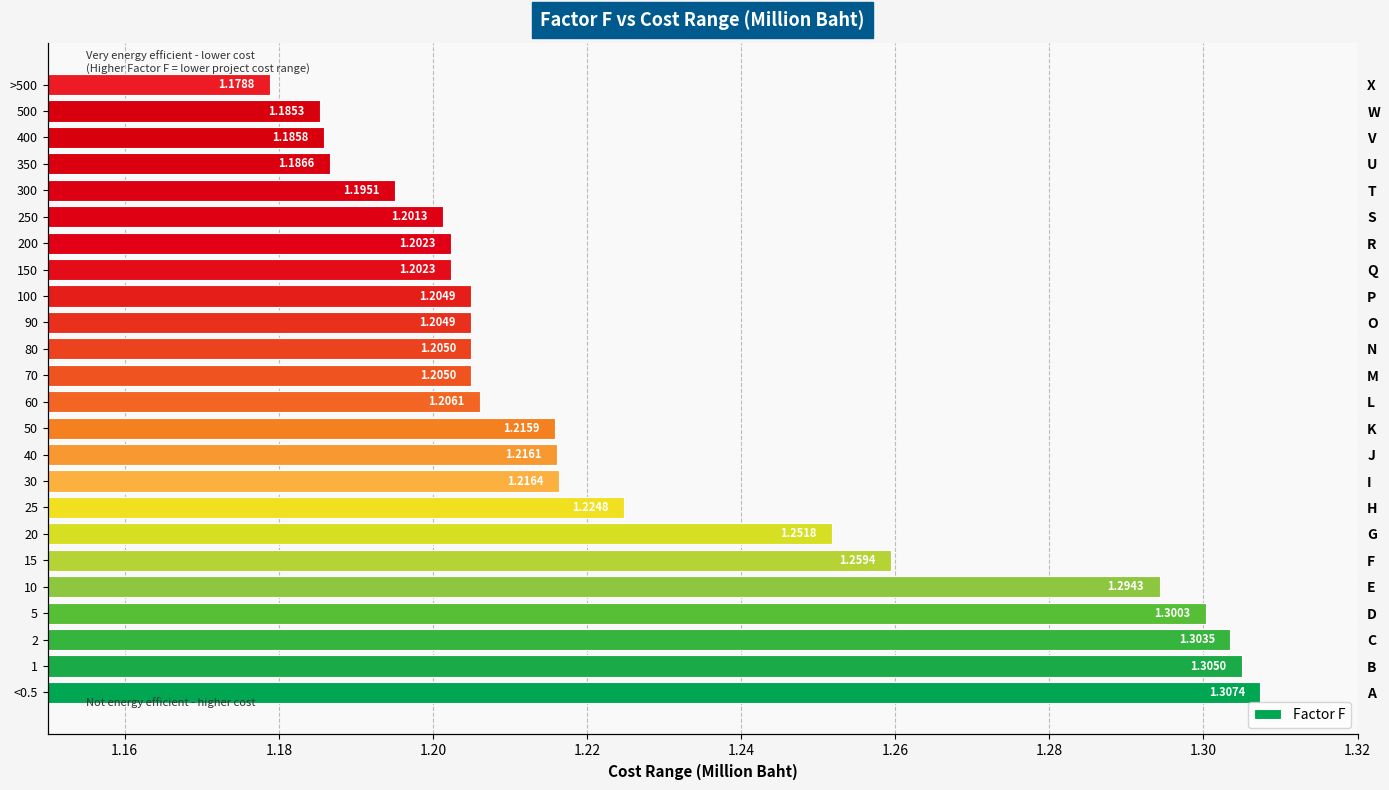

How many bars are there in total?

24